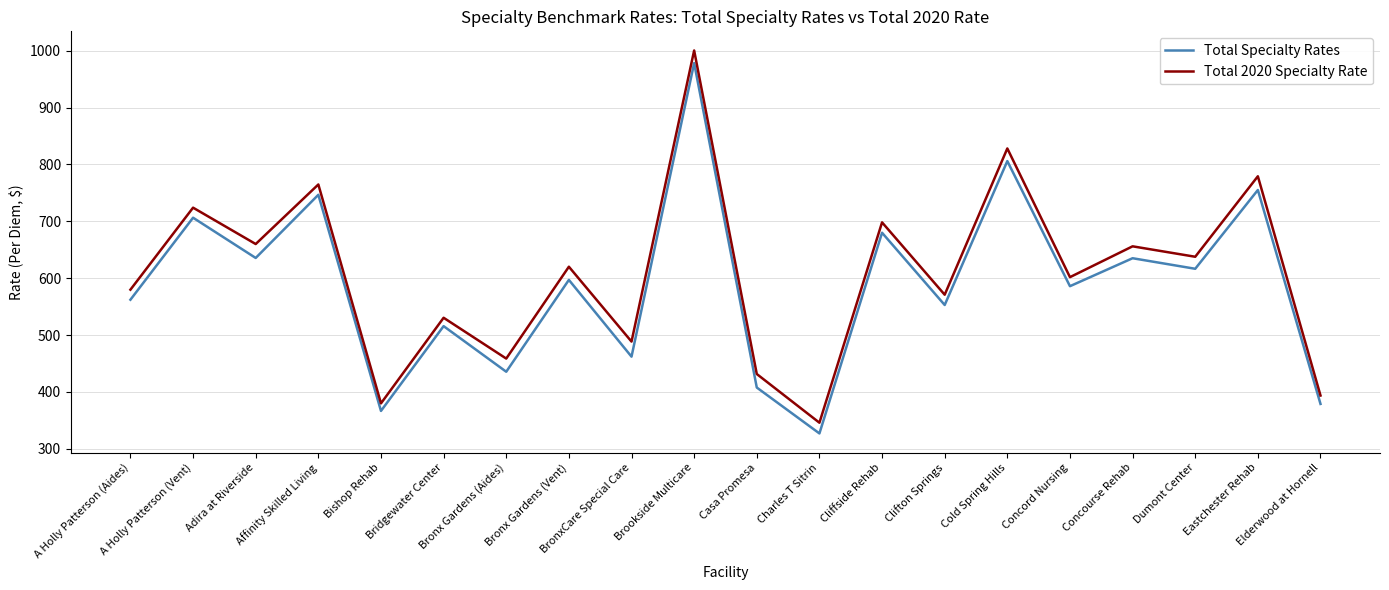

How many interior local peaks does the Total 2020 Specialty Rate series have?

9